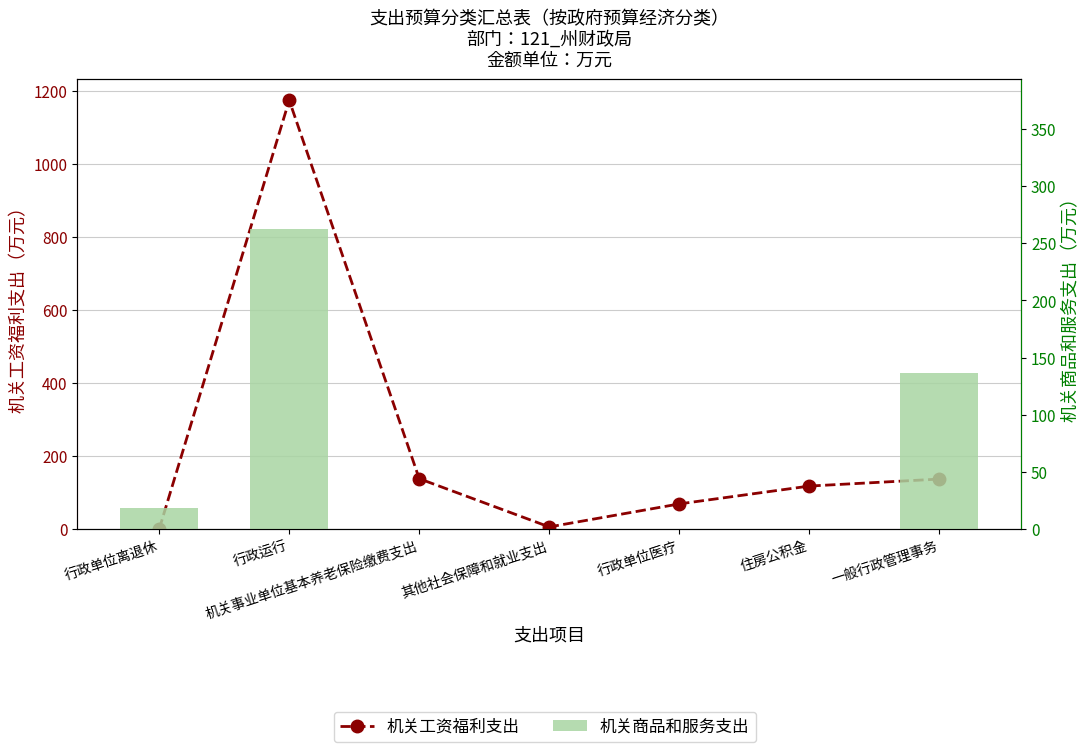

Which series has the largest total across all categories?

机关工资福利支出